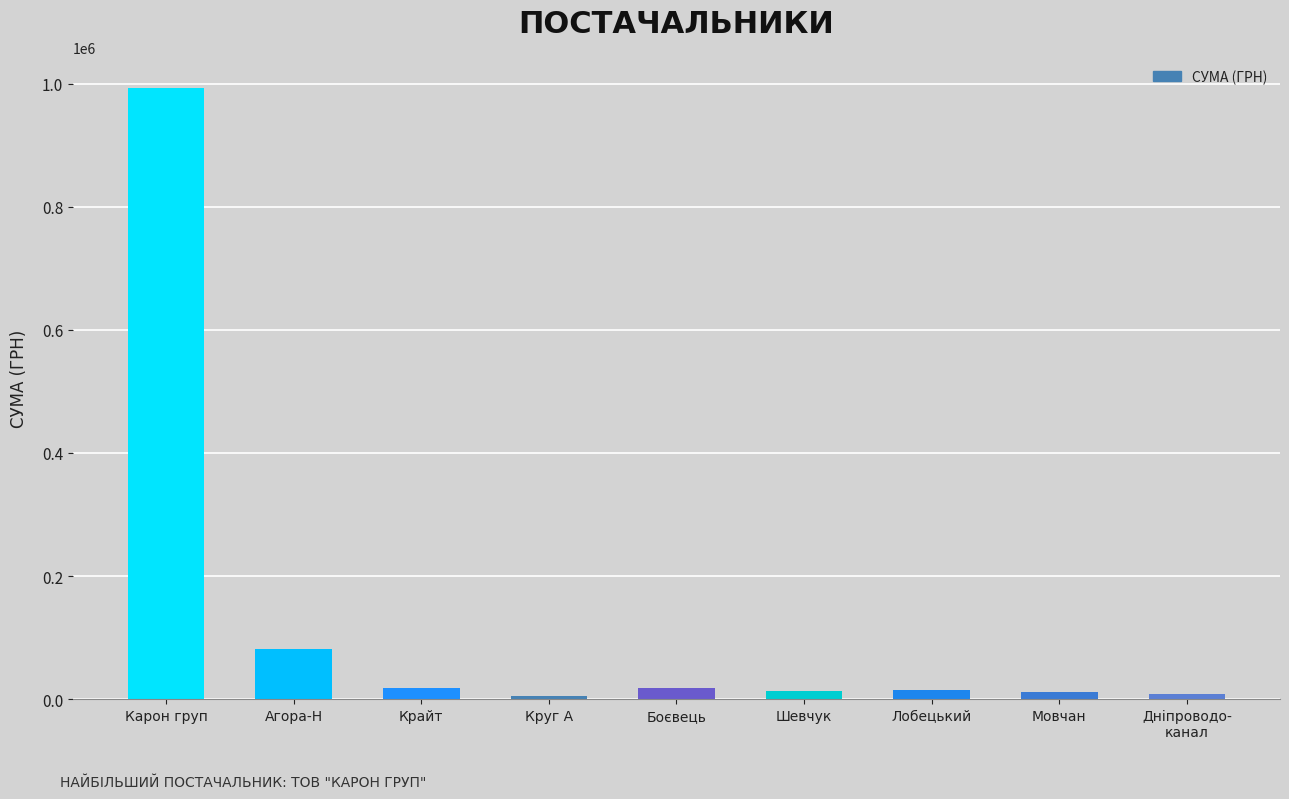

What is the change in value from Лобецький to Дніпроводо-
канал?

-7798.0